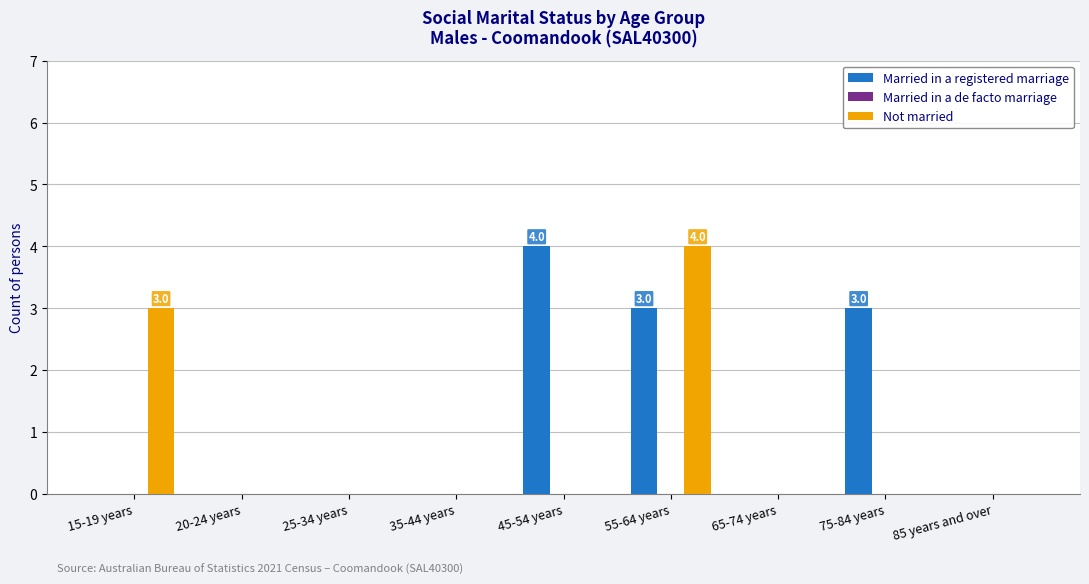

What is the sum of all Married in a registered marriage values?

10